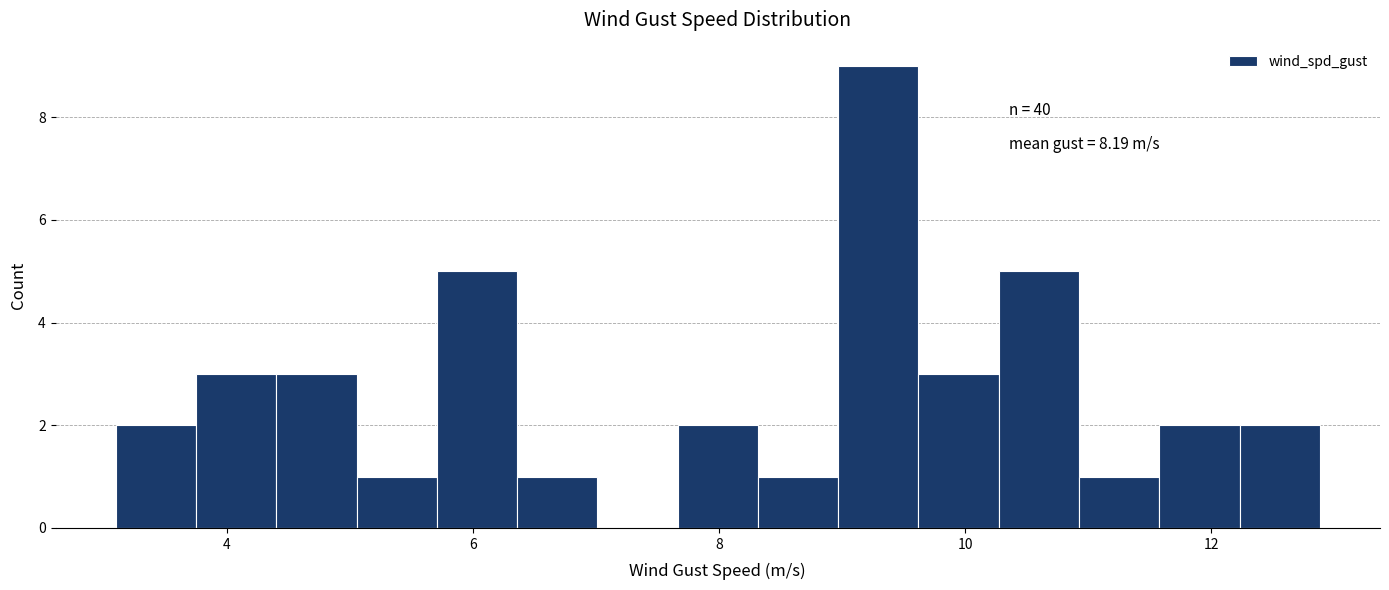

Around what value on the x-axis is the tallest bar? Give the approximate position of its centre, as read against the axis.

9.2